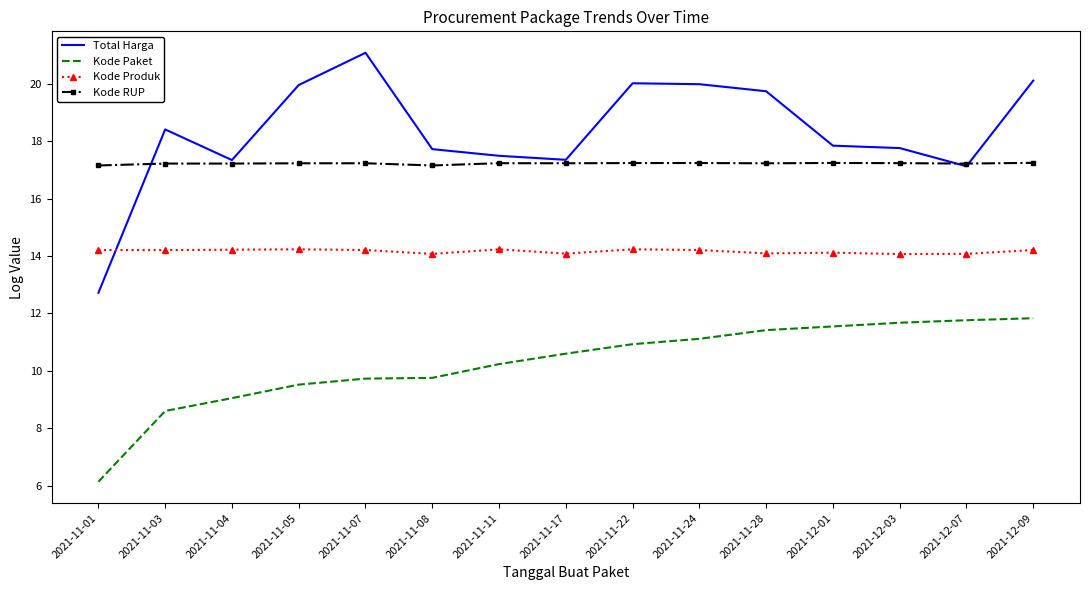

What are all the series names shown in the legend?

Total Harga, Kode Paket, Kode Produk, Kode RUP